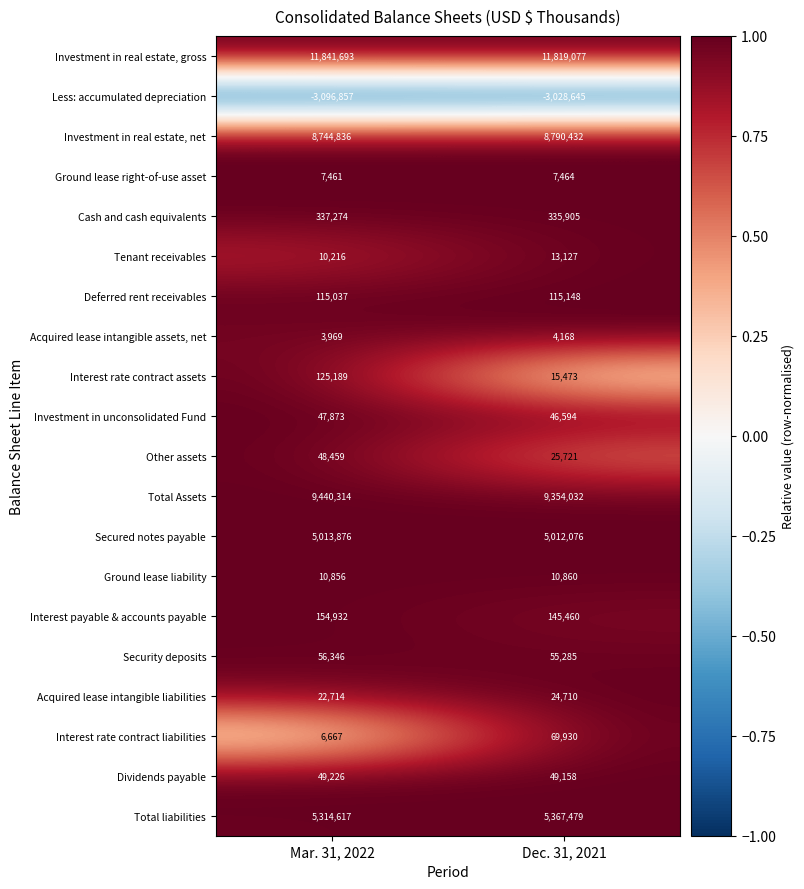

True or false: Investment in real estate, net has a value of 8744836 at Mar. 31, 2022.

True